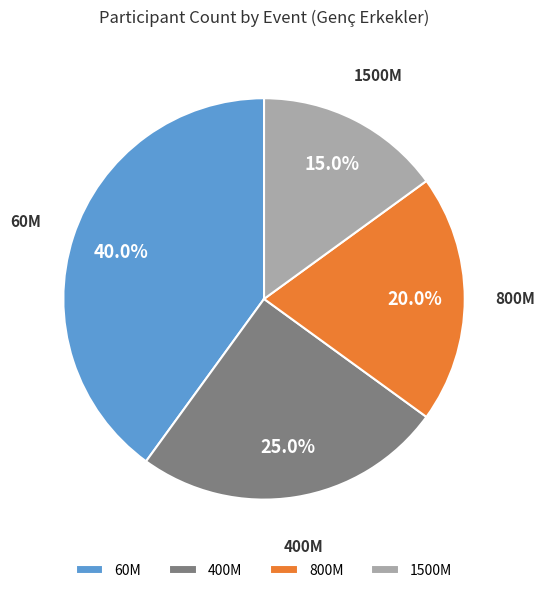

Rank the categories by value from highest to lowest.

60M, 400M, 800M, 1500M